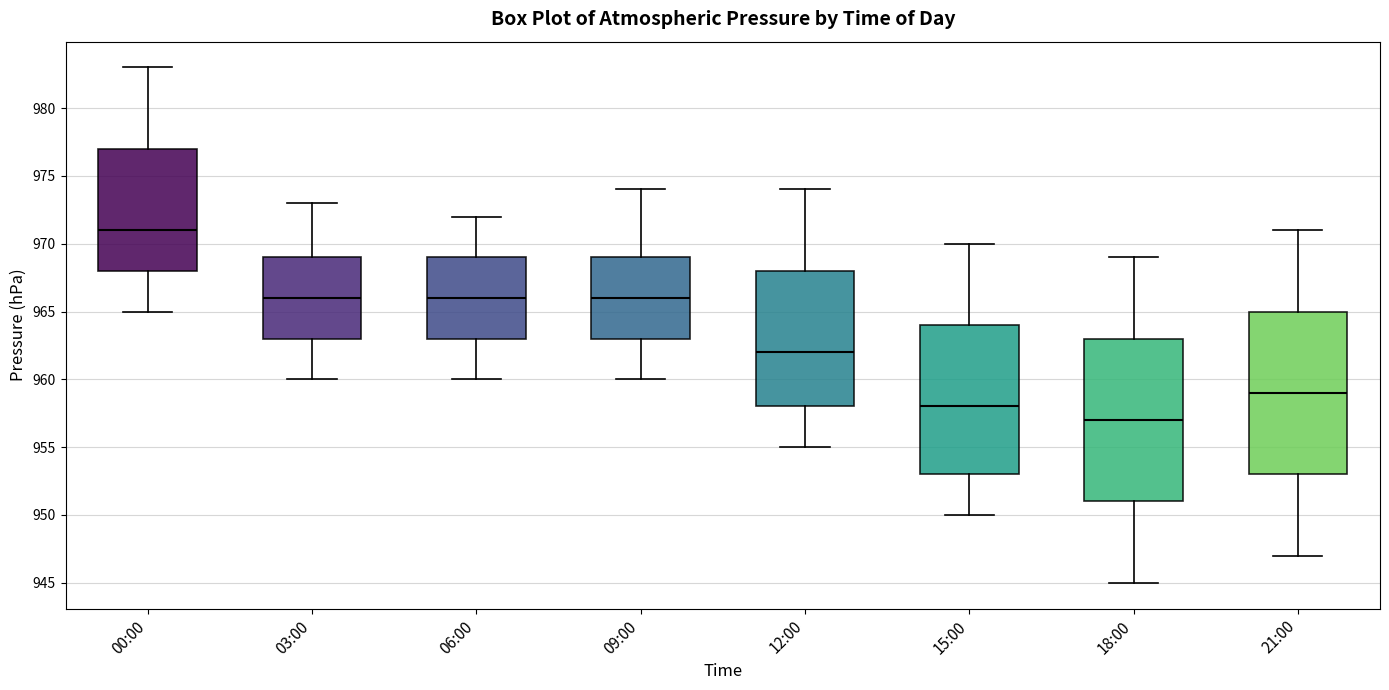

Where does the upper whisker of the box for 12:00 end on the y-axis? The values are not printed on the chart, so give them approximately, as read against the axis.

974